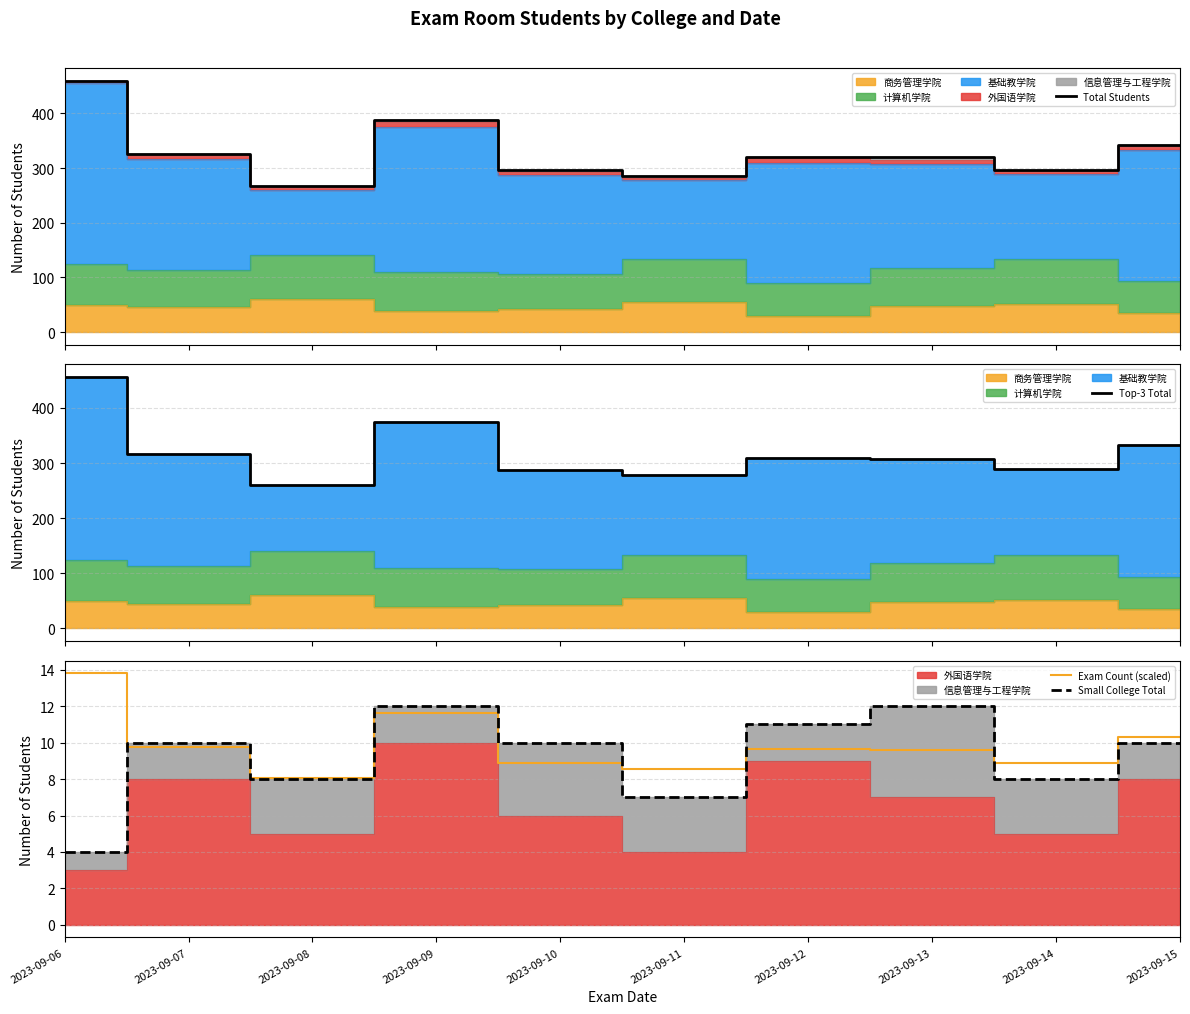

Count the number of categories in the chart.

10